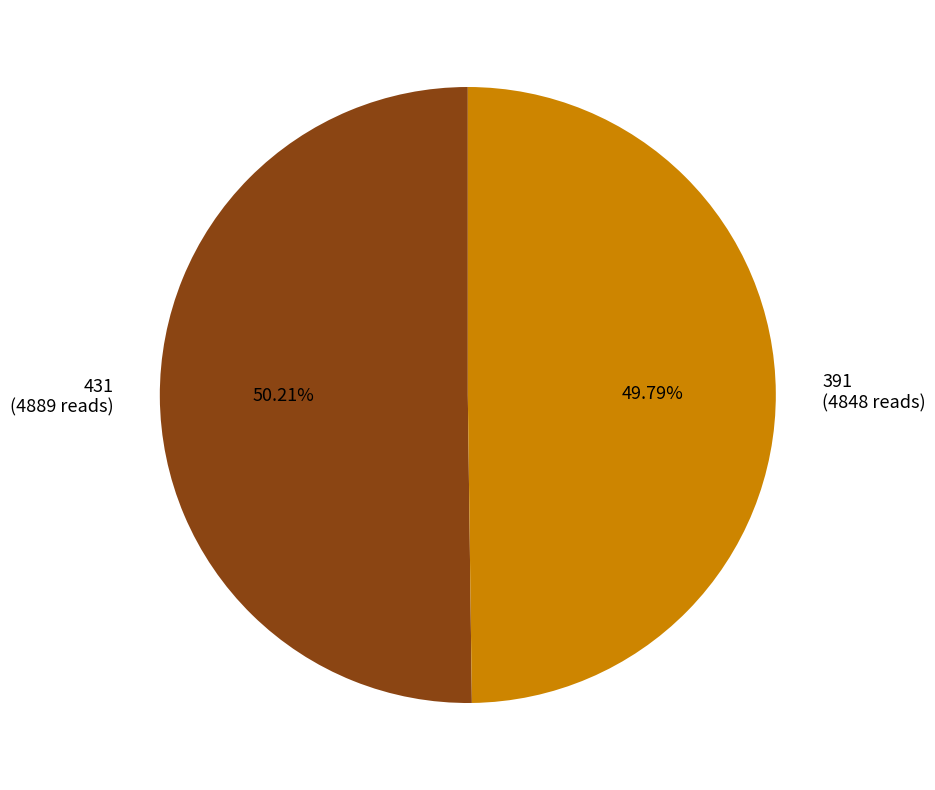

Do 431 and 391 together represent more than half of the pie?

Yes